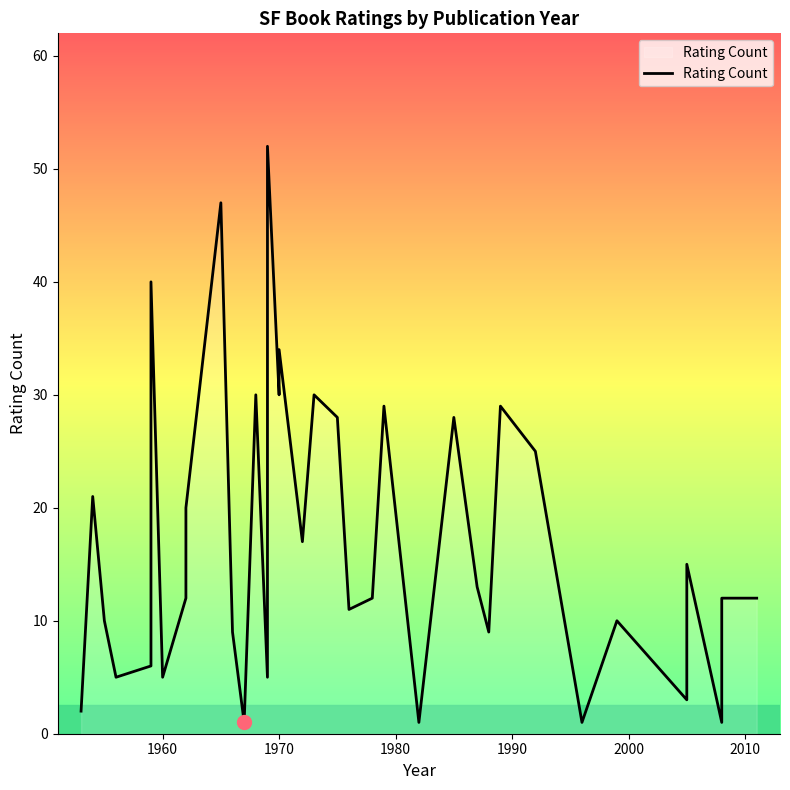

What is the difference between the maximum and second lowest values?

51